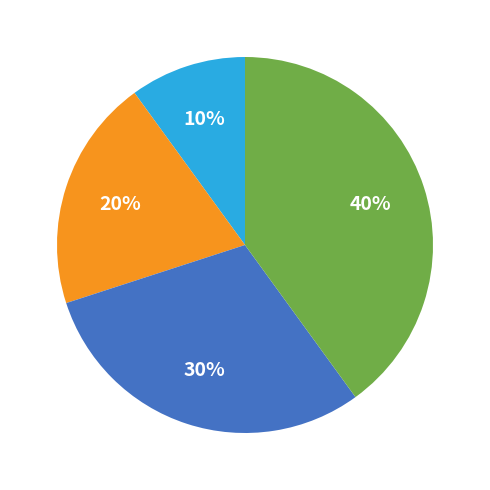

Is there a majority slice in this chart?

No